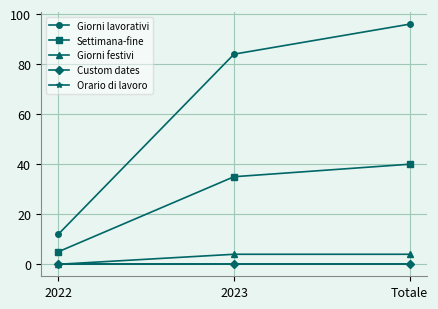

Which series has the largest range (max minus min)?

Giorni lavorativi